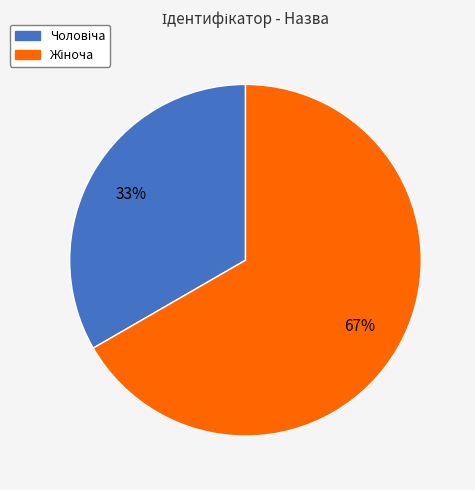

Count the number of slices in the pie.

2